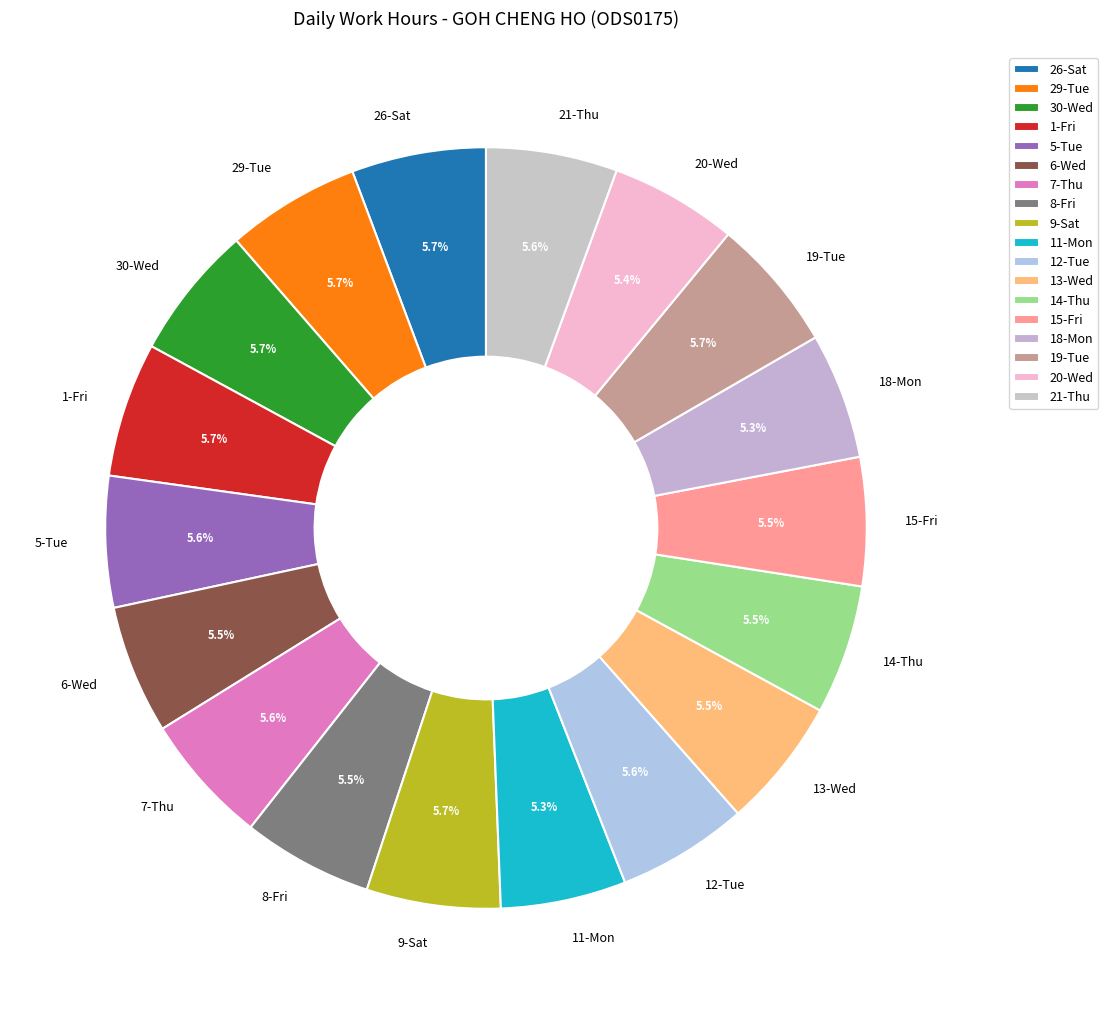

Is it true that 5-Tue is 17% of the pie?

False